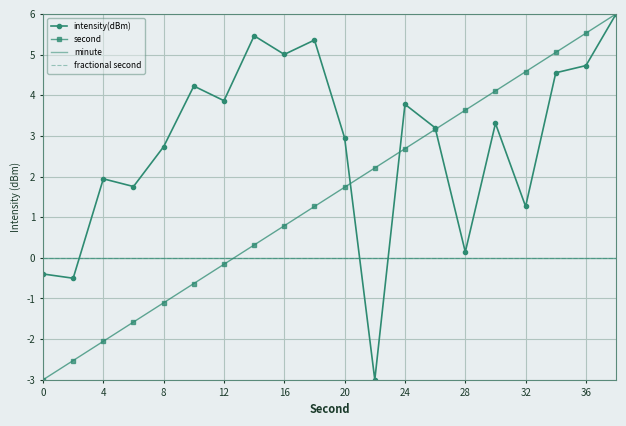

What is the average value of the second series?

1.5